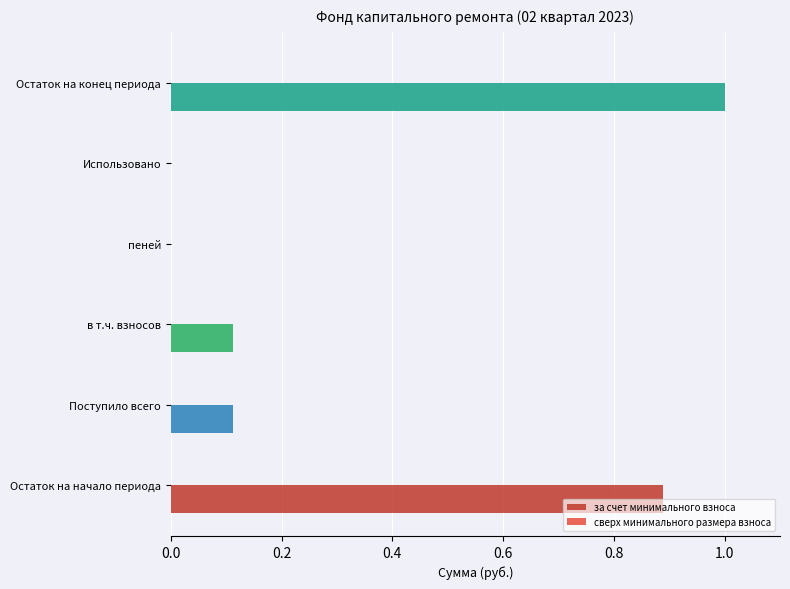

What is the sum of all values?

2.1